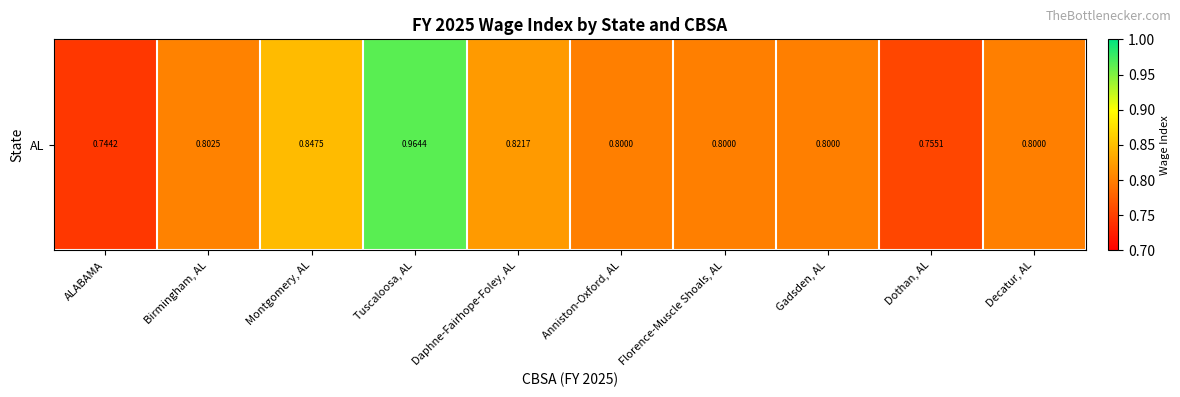

Count the number of data series in this chart.

1